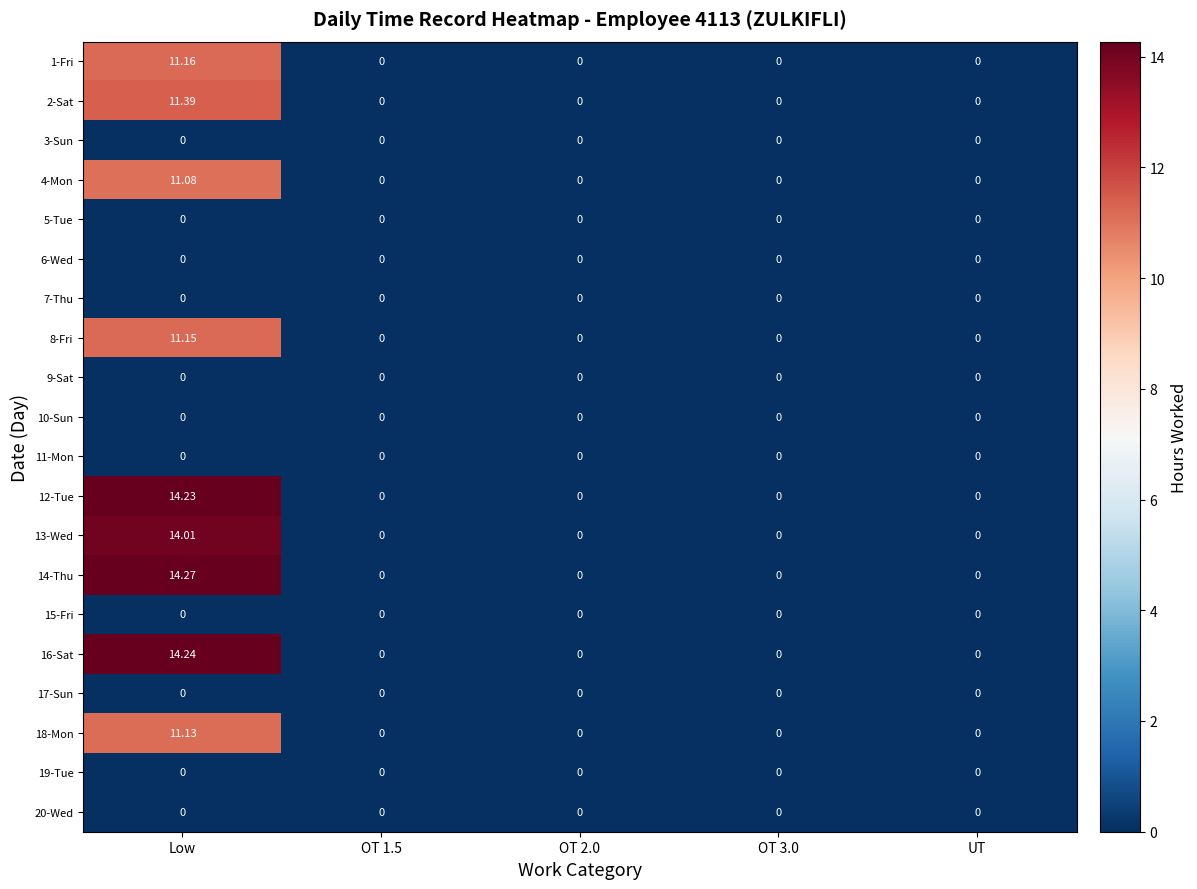

How many series are shown in this chart?

20